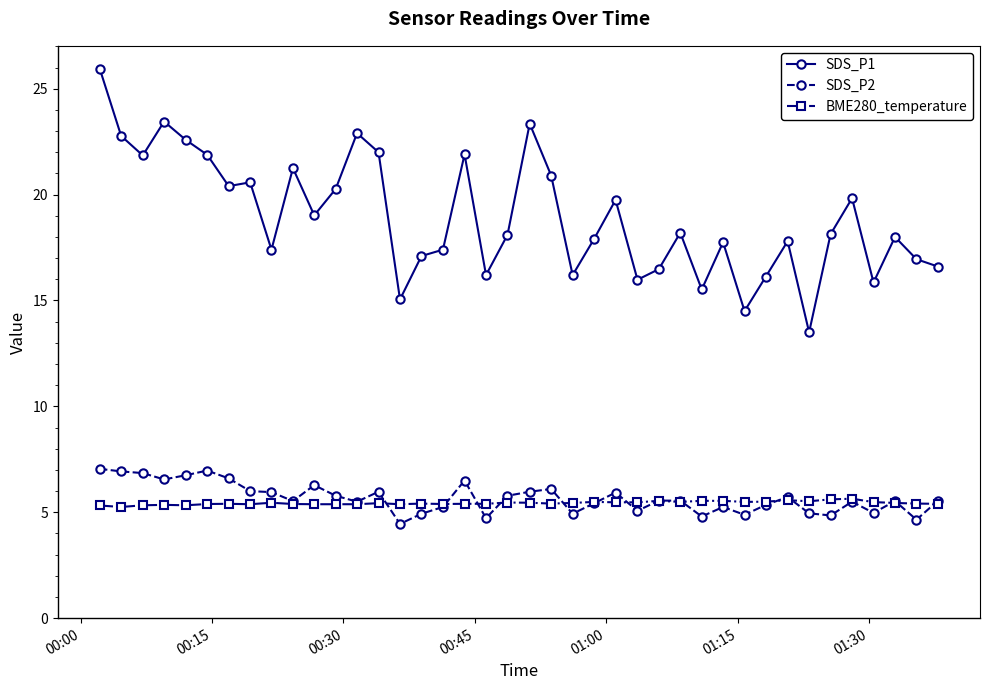

At how many categories does at least one series exceed 12?

40